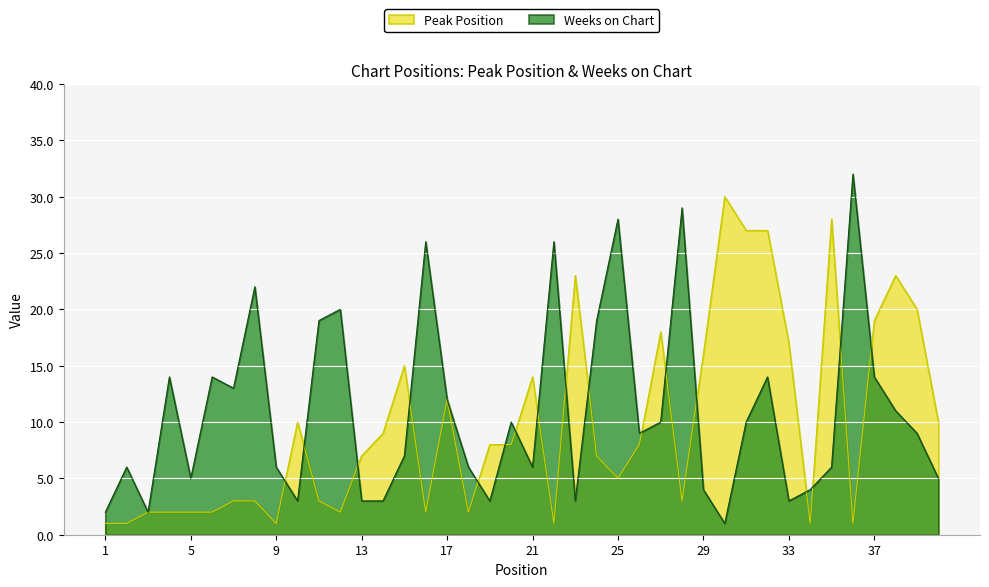

At which label does Peak Position first exceed 8?

10